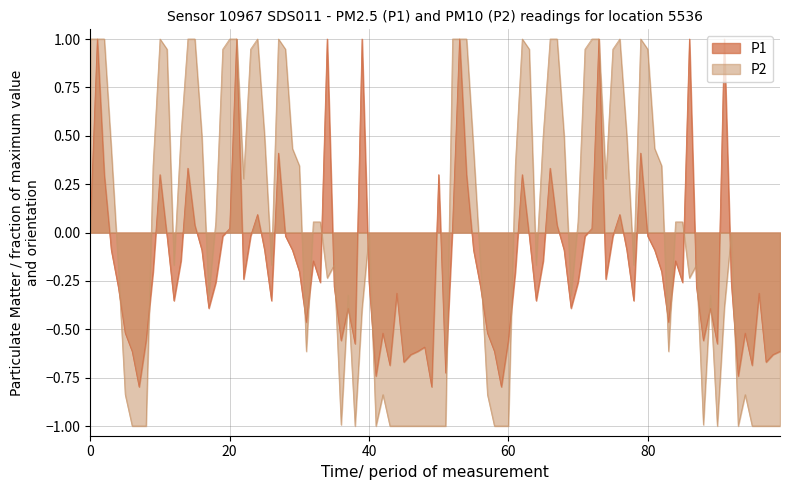

What is the maximum value for P1?

1.0